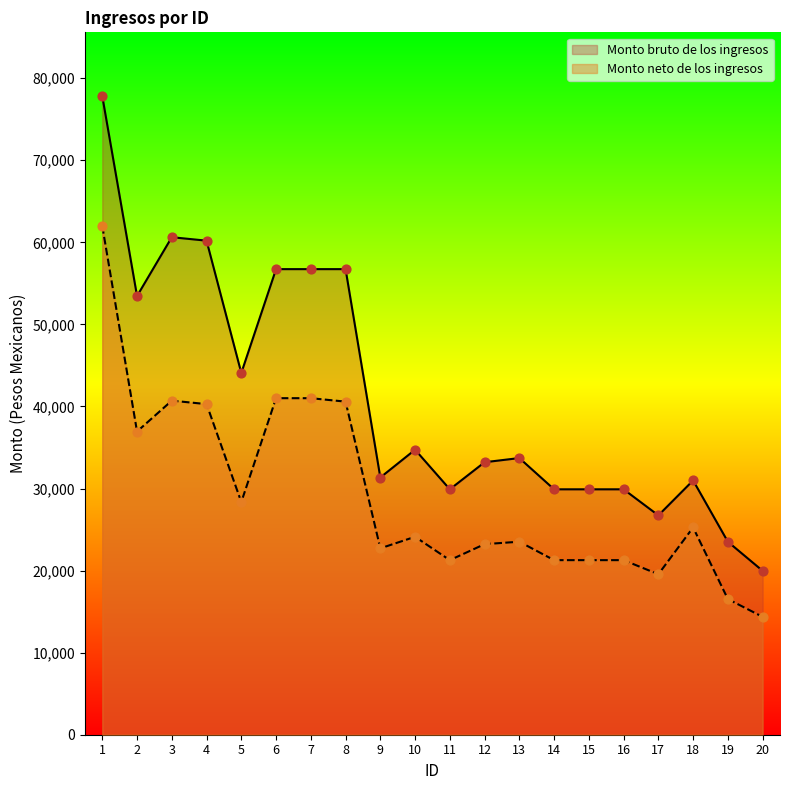

Which series reaches the maximum Y coordinate?

Monto bruto de los ingresos